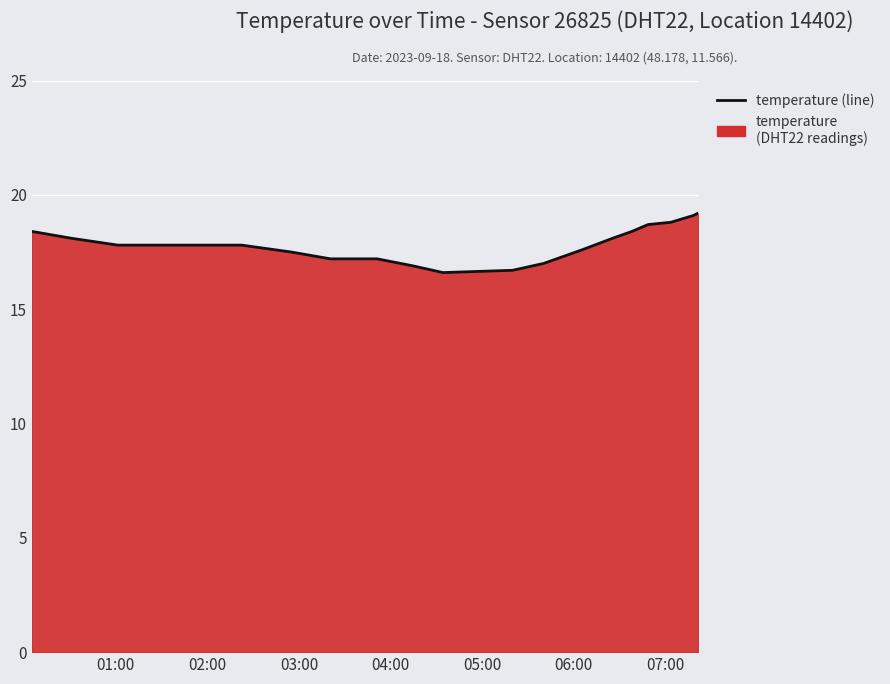

What is the minimum value shown in the chart?

16.6